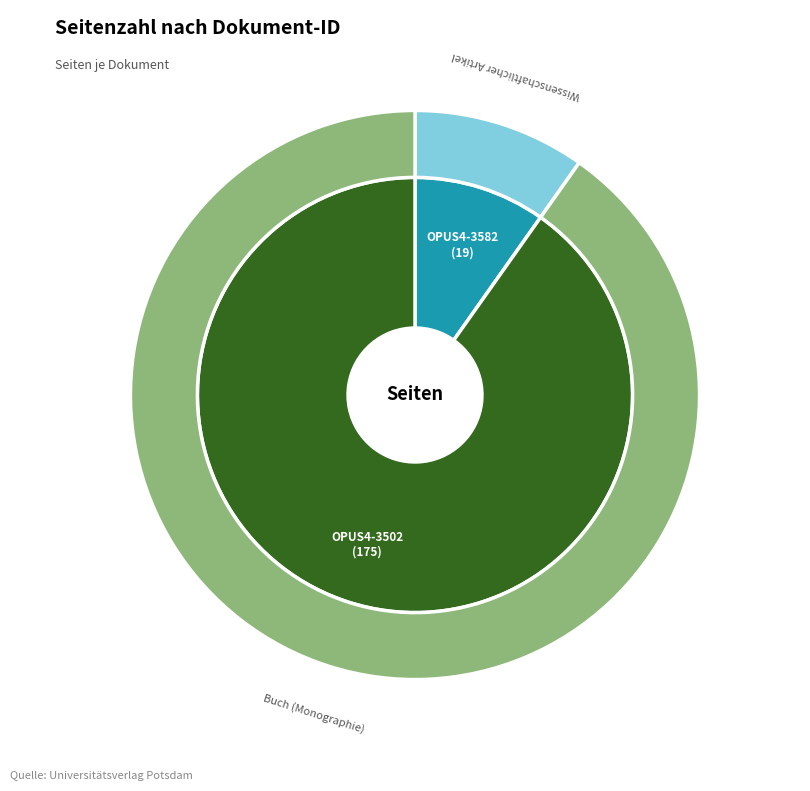

What is the change in value from OPUS4-3582 to OPUS4-3502?

+156